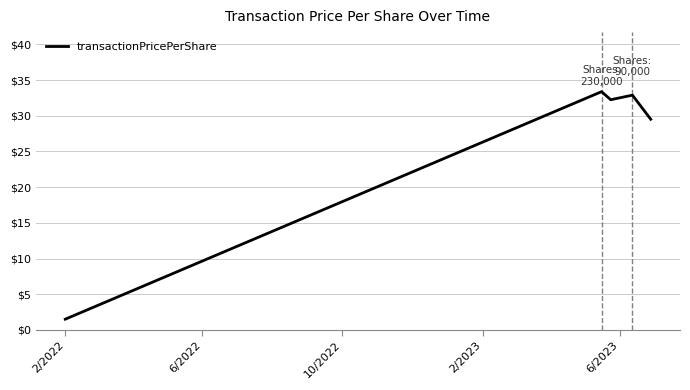

What is the greatest value displayed?

33.4